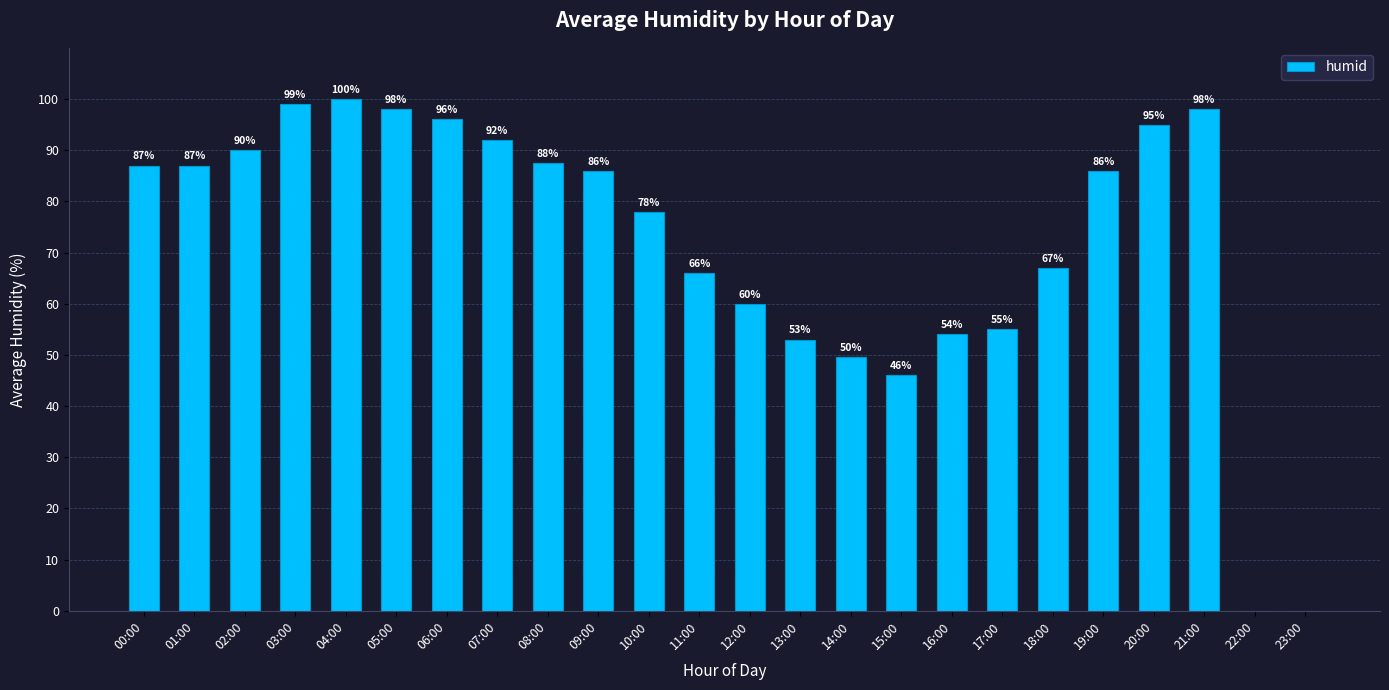

What is the sum of all values?

1730.0